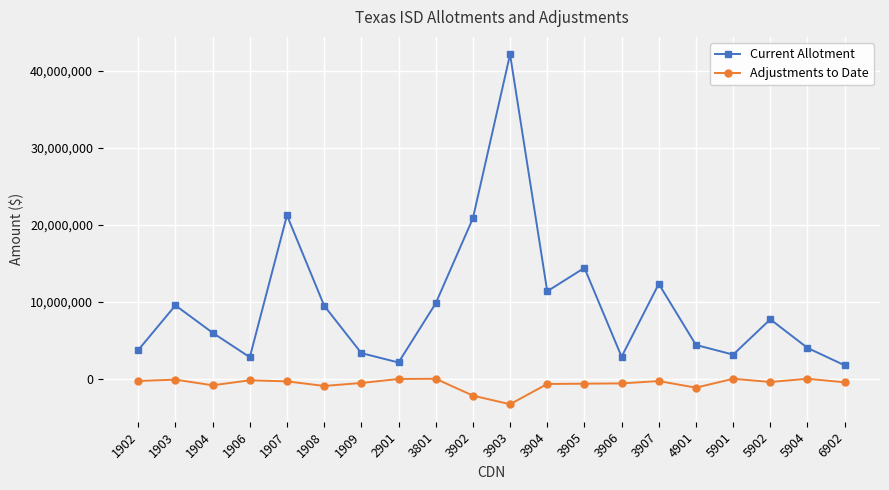

What is the value of the Adjustments to Date point at the 7th from the left?

-548129